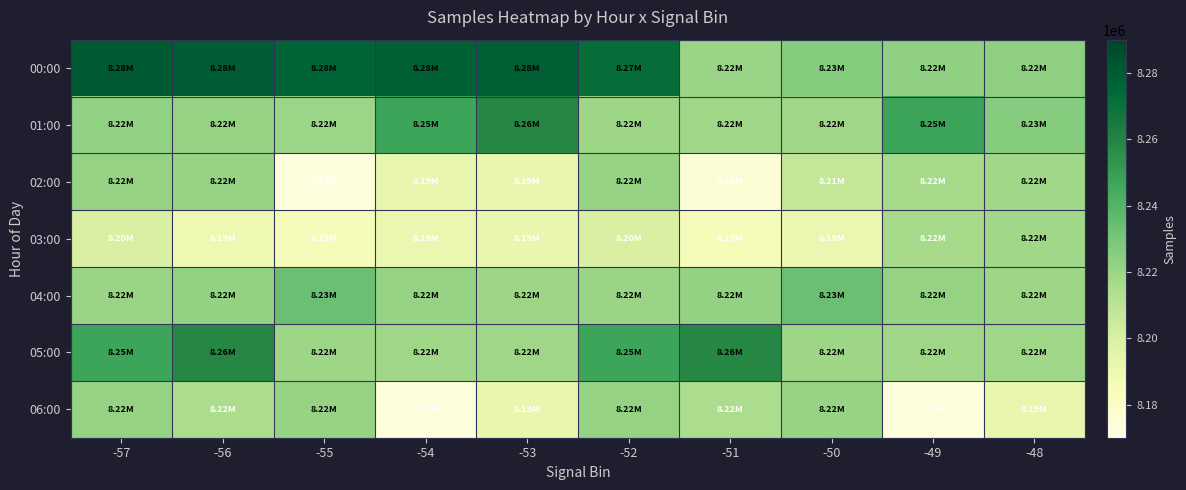

Reading left to right, extract all data points from this chart.

00:00: -57=8280312	-56=8279876	-55=8275567	-54=8277578	-53=8278028	-52=8271934	-51=8220539	-50=8225958	-49=8223256	-48=8223592
01:00: -57=8222612	-56=8221822	-55=8219722	-54=8247243	-53=8258529	-52=8219414	-51=8218975	-50=8218827	-49=8247162	-48=8226045
02:00: -57=8221857	-56=8221411	-55=8173376	-54=8192494	-53=8191648	-52=8221555	-51=8175348	-50=8207494	-49=8216757	-48=8218748
03:00: -57=8199721	-56=8189155	-55=8185474	-54=8190949	-53=8191648	-52=8199721	-51=8185474	-50=8190949	-49=8216757	-48=8218748
04:00: -57=8220551	-56=8222318	-55=8233362	-54=8221925	-53=8219341	-52=8220551	-51=8222318	-50=8233362	-49=8221925	-48=8219341
05:00: -57=8247243	-56=8258529	-55=8219414	-54=8218975	-53=8218827	-52=8247243	-51=8258529	-50=8219414	-49=8218975	-48=8218827
06:00: -57=8221857	-56=8215093	-55=8221411	-54=8173376	-53=8192494	-52=8221857	-51=8215093	-50=8221411	-49=8173376	-48=8192494